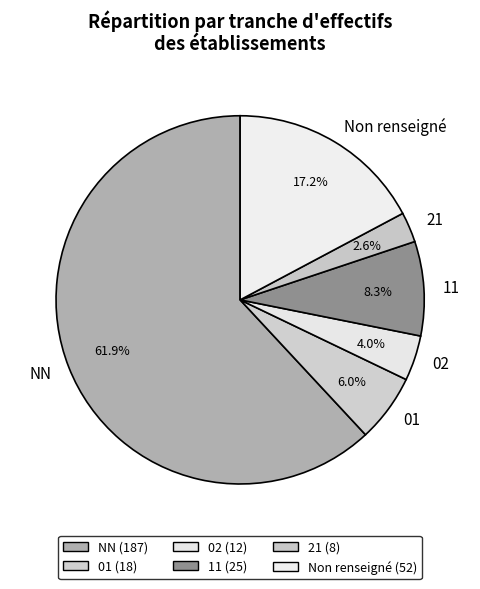

To the nearest percent, what is the average slice percentage?

17%